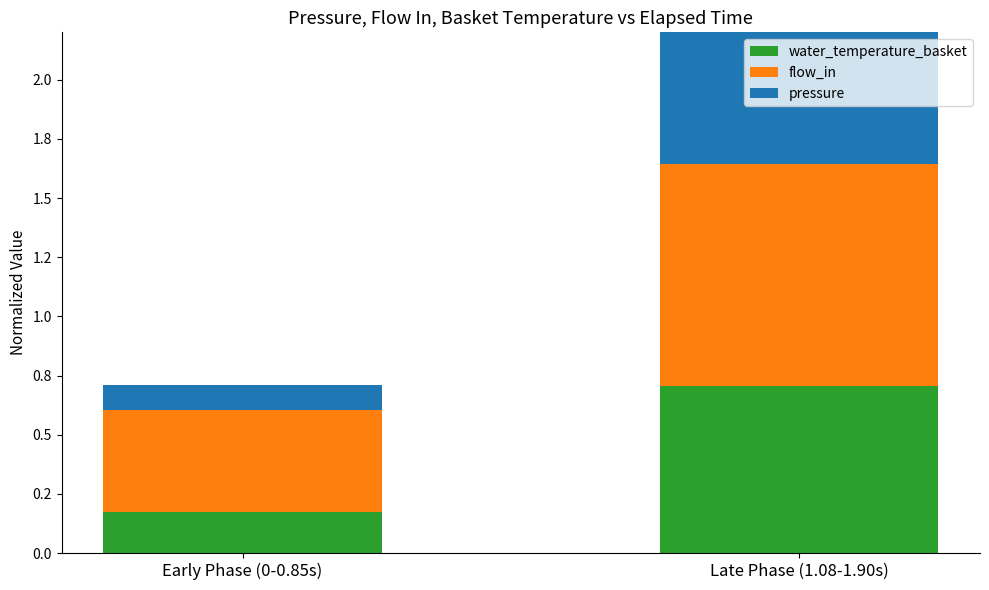

At how many categories does at least one series exceed 0?

2